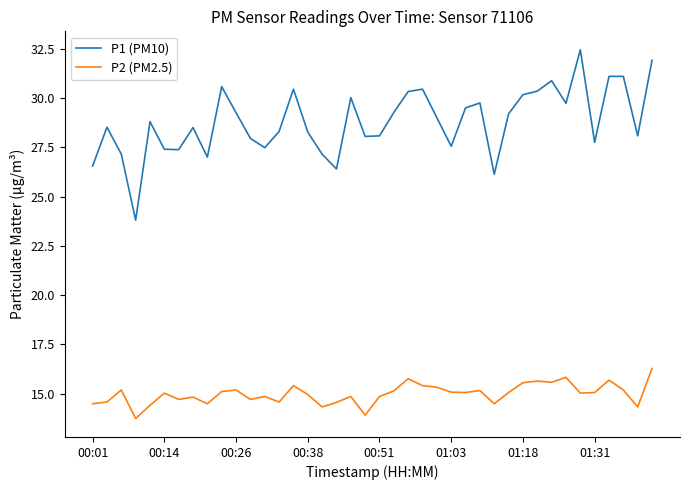

Which series has the largest total across all categories?

P1 (PM10)